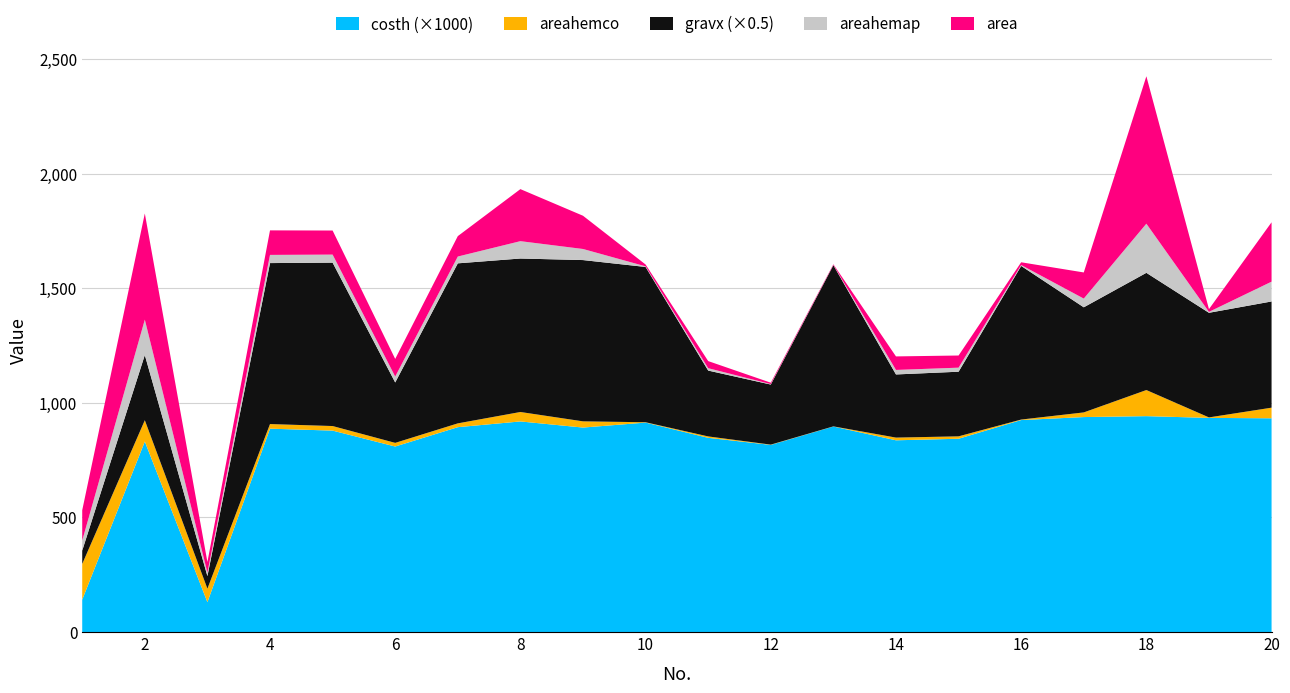

Reading right to left, transcribe all the data shown in this chart.

costh: 0.9	0.9	0.9	0.9	0.9	0.8	0.8	0.9	0.8	0.8	0.9	0.9	0.9	0.9	0.8	0.9	0.9	0.1	0.8	0.1
areahemco: 46.3	2.1	113.8	20.3	2.2	10.5	11.8	0.6	1.2	6.1	1.5	27.1	41.2	16.6	15.9	19.9	20.1	58.9	92.9	155.9
gravx: 926.7	912.7	1022.6	917.1	1340.2	563.9	551.0	1406.0	524.2	574.6	1354.8	1407.0	1339.0	1396.2	527.2	1425.7	1404.4	109.7	569.1	116.6
areahemap: 86.3	4.0	214.4	38.0	4.0	17.7	19.7	1.0	2.0	10.3	2.7	48.3	75.7	29.7	25.7	35.0	35.7	15.3	154.4	44.0
area: 259.0	12.0	643.0	114.0	12.0	53.0	59.0	3.0	6.0	31.0	8.0	145.0	227.0	89.0	77.0	105.0	107.0	46.0	463.0	132.0